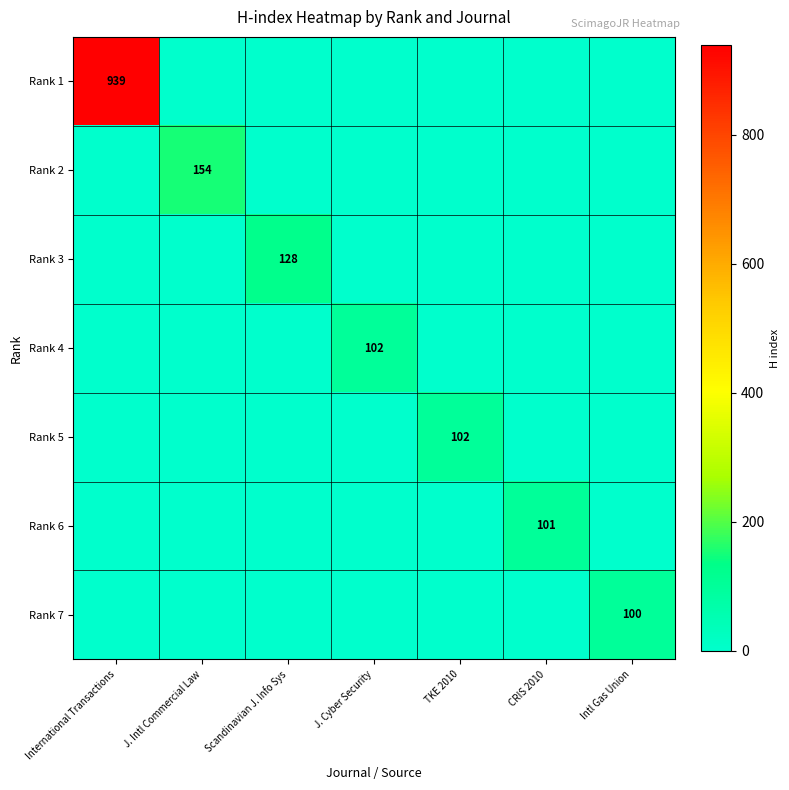

The value of Rank 3 at Scandinavian J. Info Sys is 48. True or false?

False